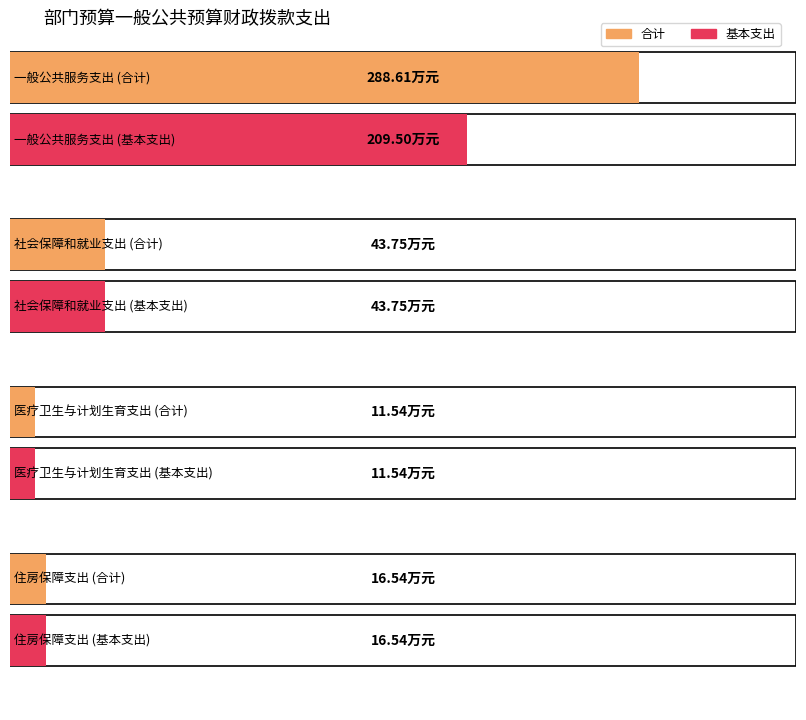

At how many categories does at least one series exceed 50?

1